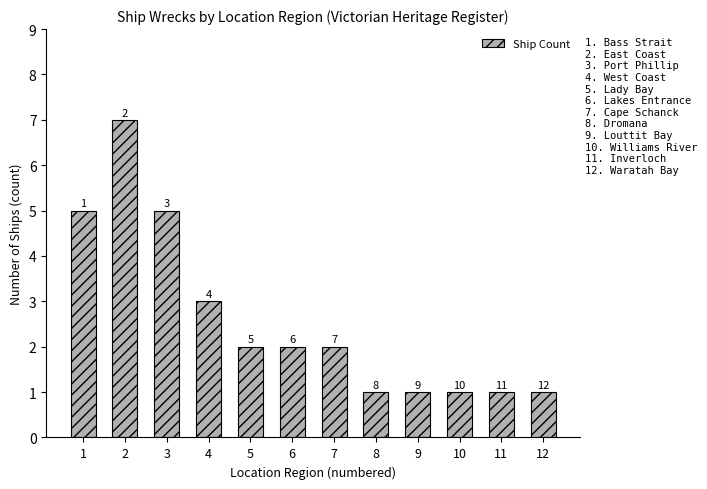

What is the value of the 7th bar from the left?

2